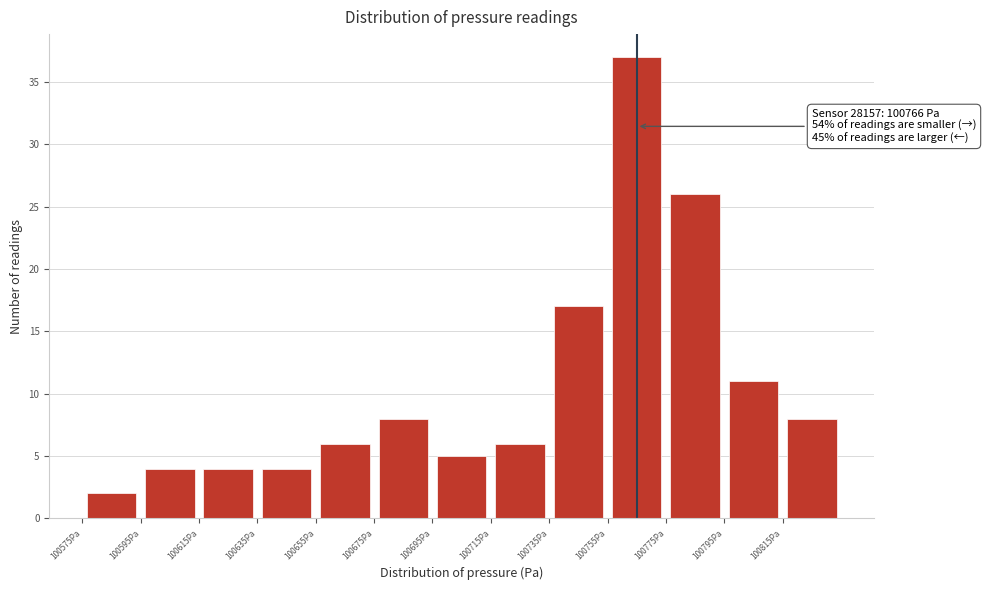

Which range on the x-axis has the tallest bar?

100755 to 100775